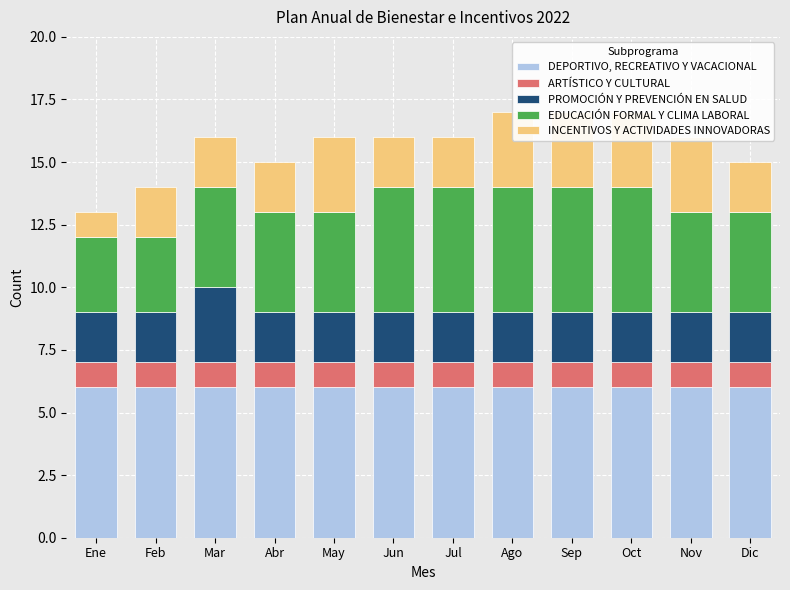

Rank the series by their maximum value, from lowest to highest.

ARTÍSTICO Y CULTURAL, PROMOCIÓN Y PREVENCIÓN EN SALUD, INCENTIVOS Y ACTIVIDADES INNOVADORAS, EDUCACIÓN FORMAL Y CLIMA LABORAL, DEPORTIVO, RECREATIVO Y VACACIONAL